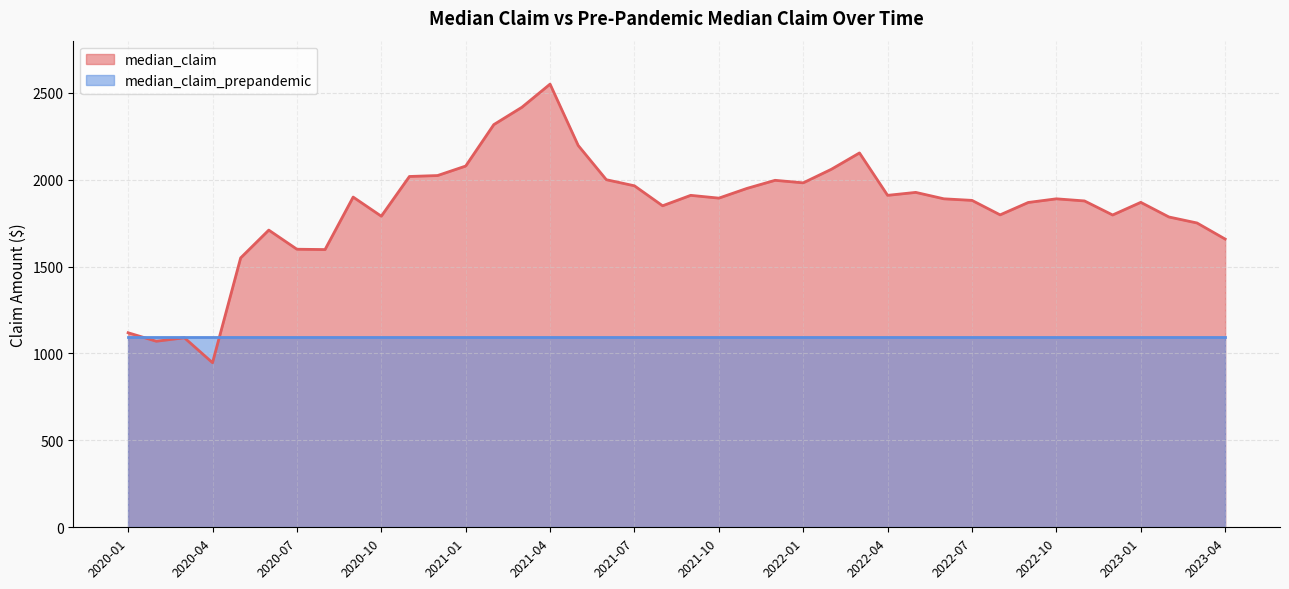

True or false: the data shows 1785.6 at 2023-02.

True